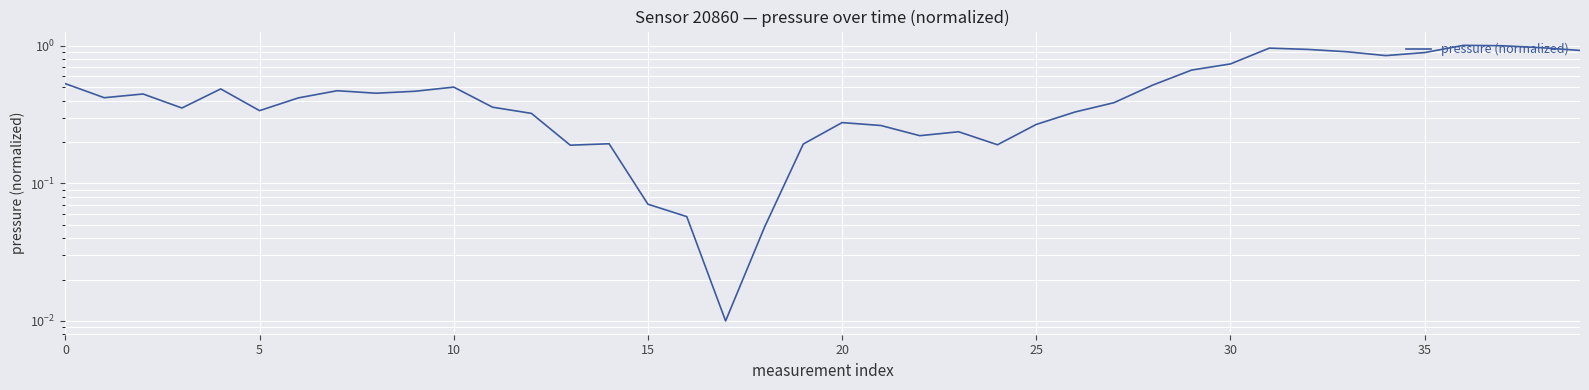

Reading left to right, extract all data points from this chart.

0.5	0.4	0.4	0.4	0.5	0.3	0.4	0.5	0.5	0.5	0.5	0.4	0.3	0.2	0.2	0.1	0.1	0.0	0.0	0.2	0.3	0.3	0.2	0.2	0.2	0.3	0.3	0.4	0.5	0.7	0.7	1.0	0.9	0.9	0.9	0.9	1.0	1.0	1.0	0.9